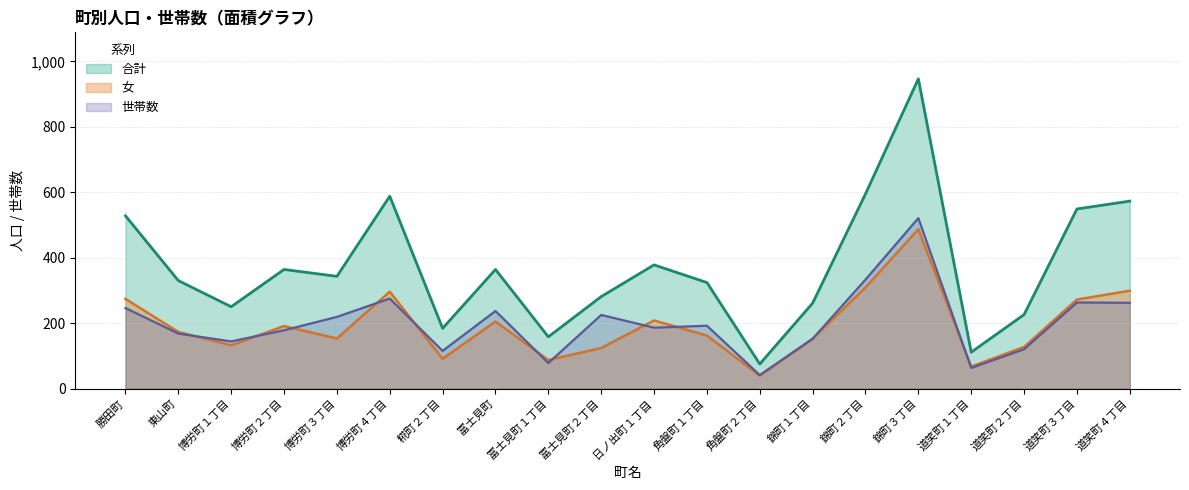

Which has a higher value, 道笑町１丁目 or 博労町１丁目?

博労町１丁目